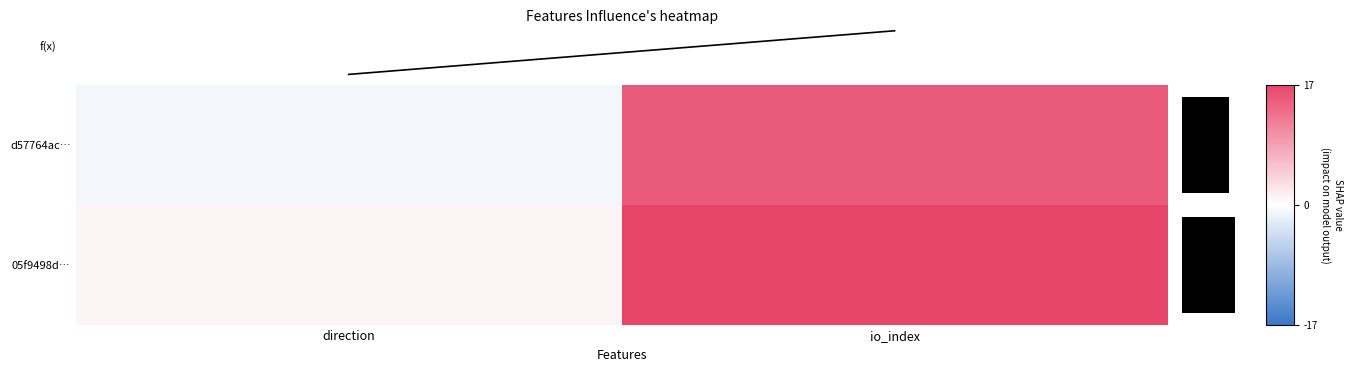

At how many categories does at least one series exceed 7?

1